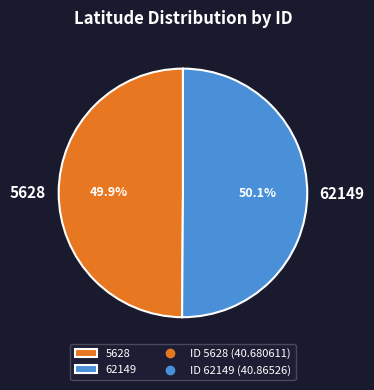

How many segments does this pie chart have?

2